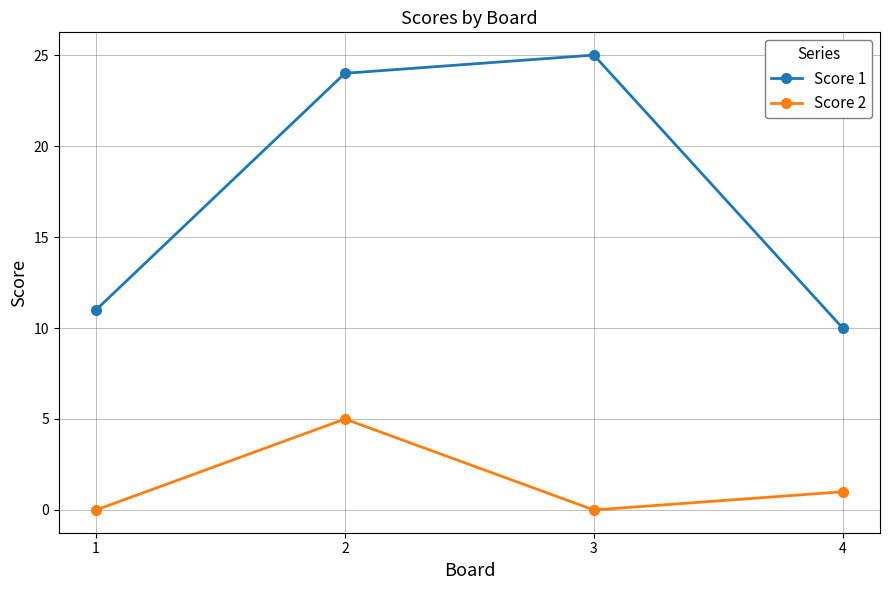

True or false: Score 1 and Score 2 intersect in this chart.

False